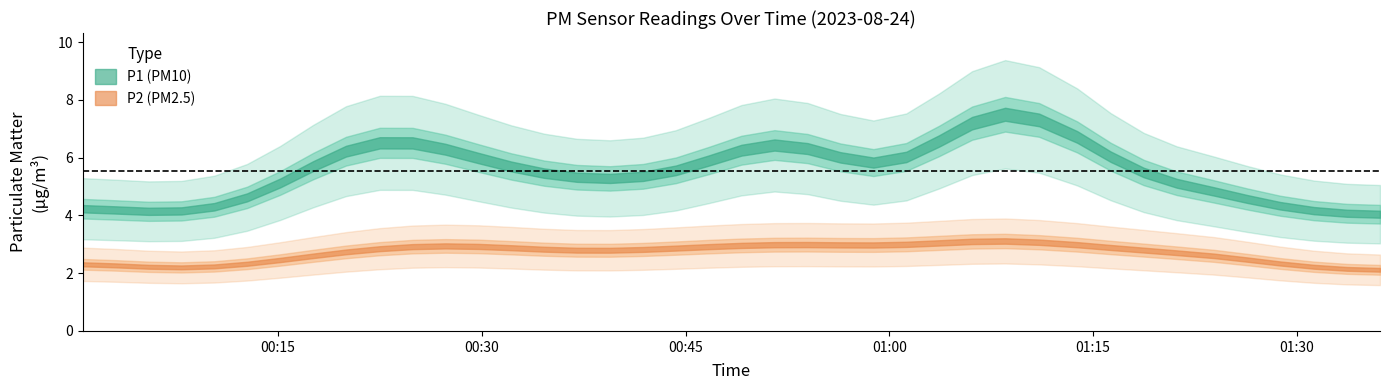

At how many categories does at least one series exceed 7?

8